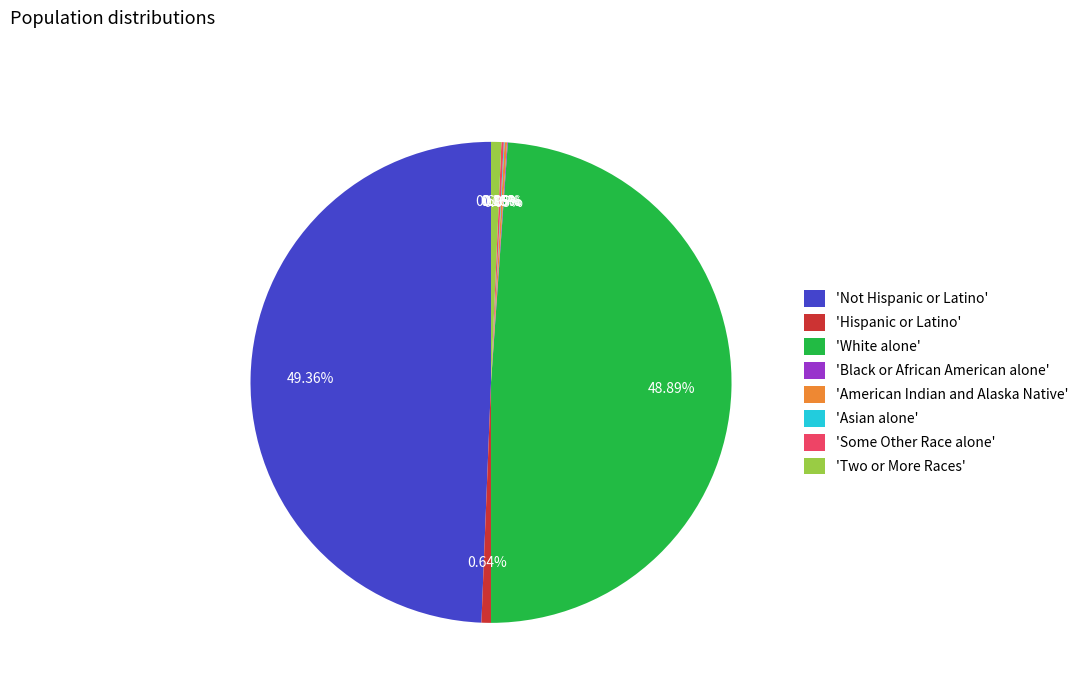

Does 'White alone' represent more than half of the total?

No